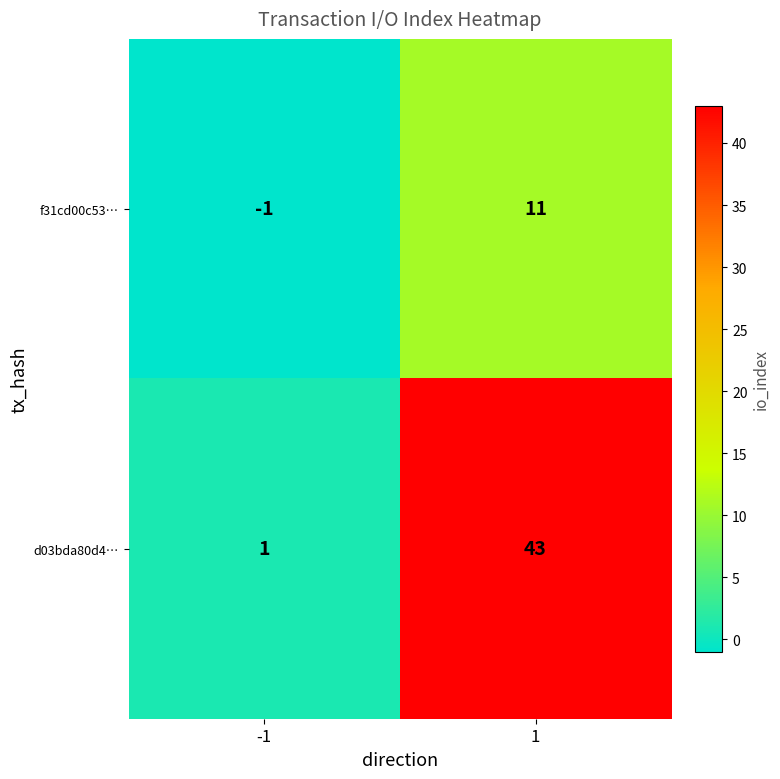

What is the total value across all series at 1?

54